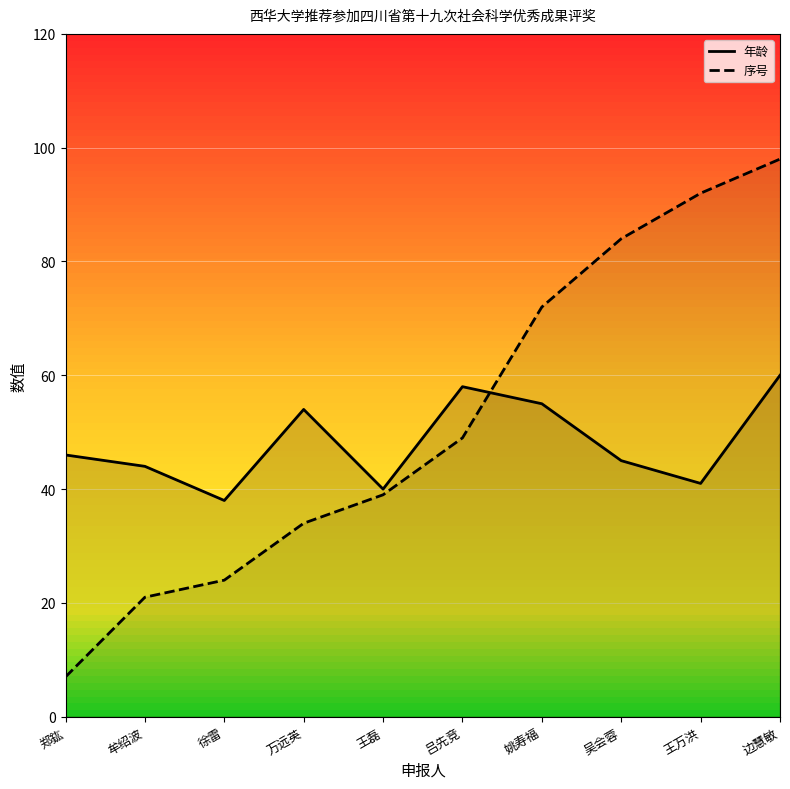

How many lines are shown in the chart?

2